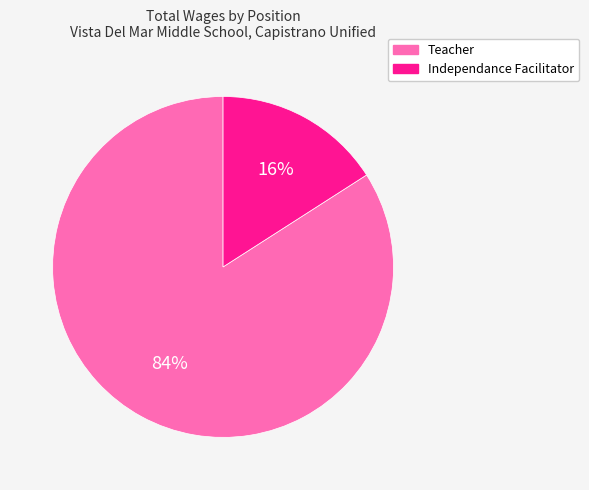

Is the sum of Independance Facilitator and Teacher greater than half?

Yes